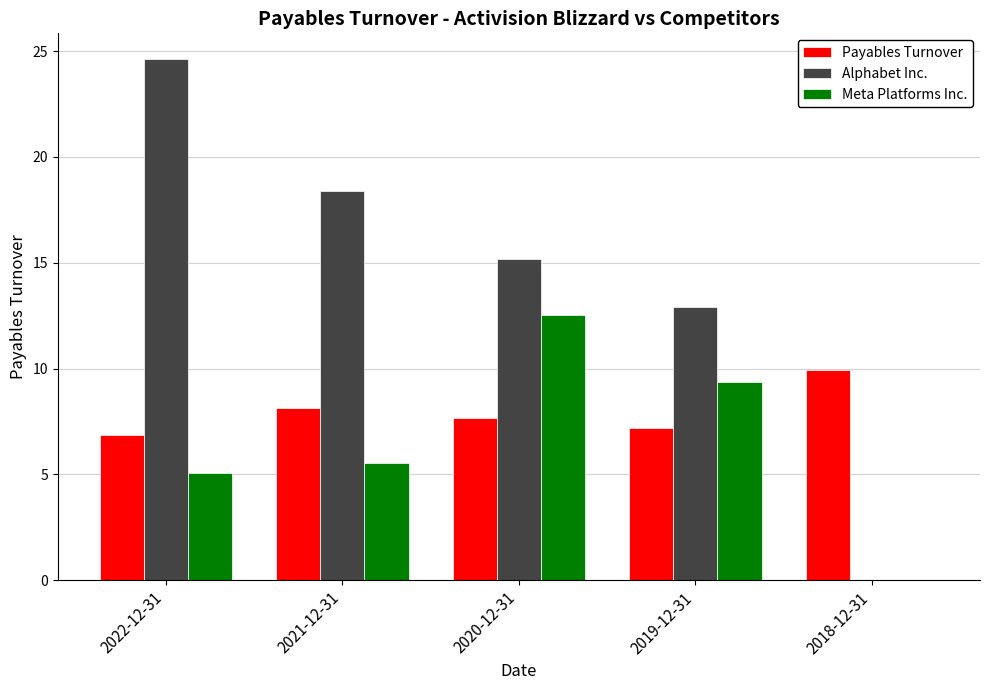

Is it true that Alphabet Inc. equals 15.2 at 2020-12-31?

True